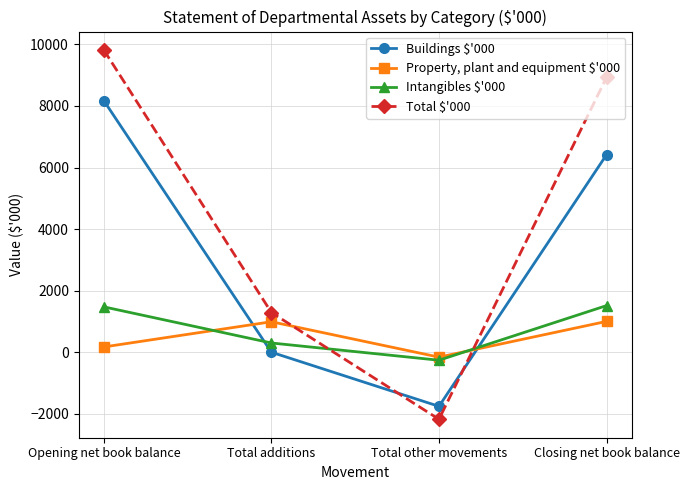

In Property, plant and equipment $'000, how many points are lower than both neighbors (excluding endpoints)?

1